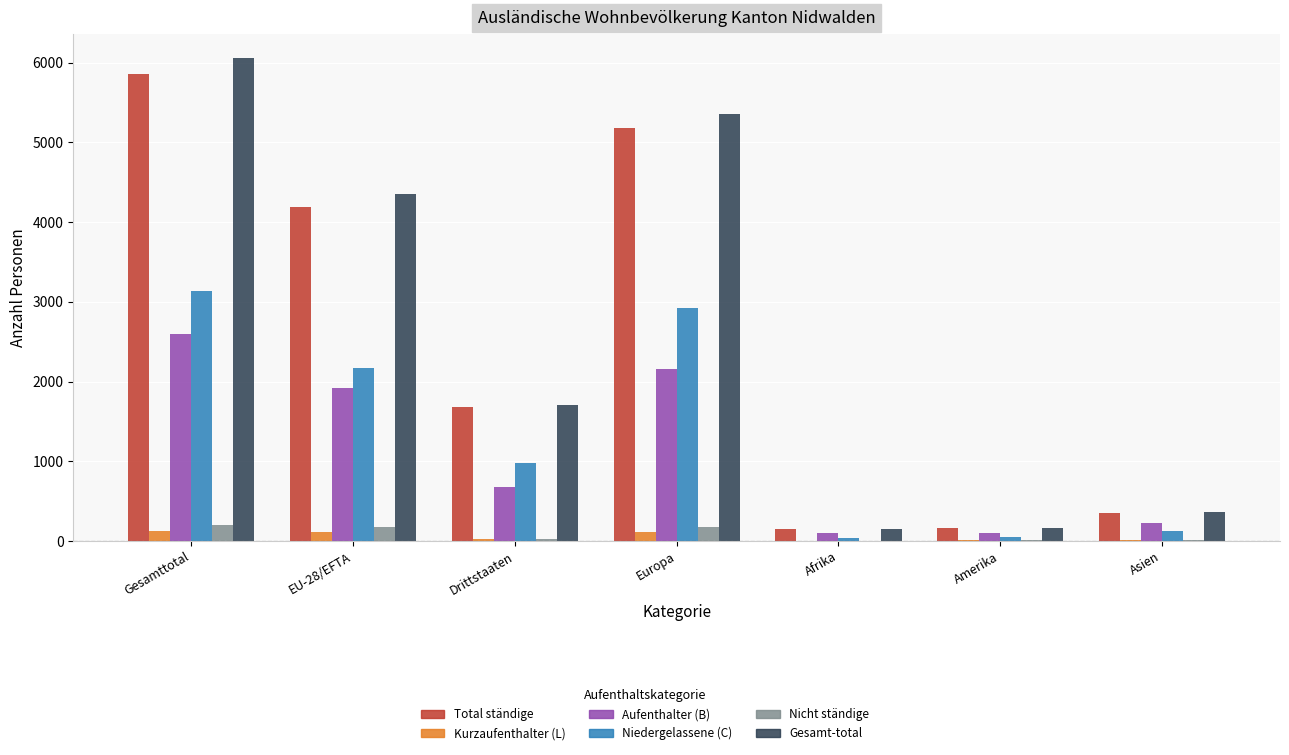

What is the sum of the Aufenthalter (B) values at EU-28/EFTA and Gesamttotal?

4507